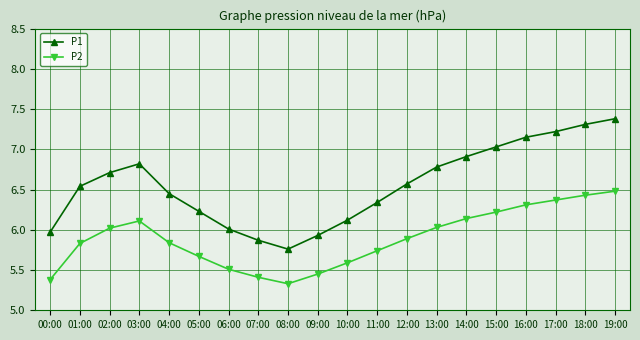

At which category does P1 reach its first local peak?

03:00